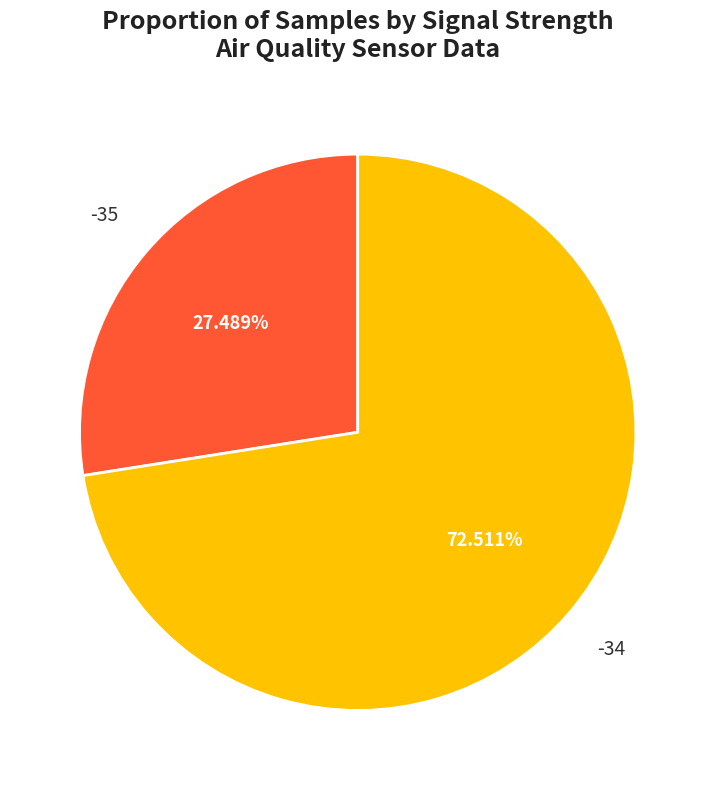

Is there any slice that represents more than half of the pie?

Yes